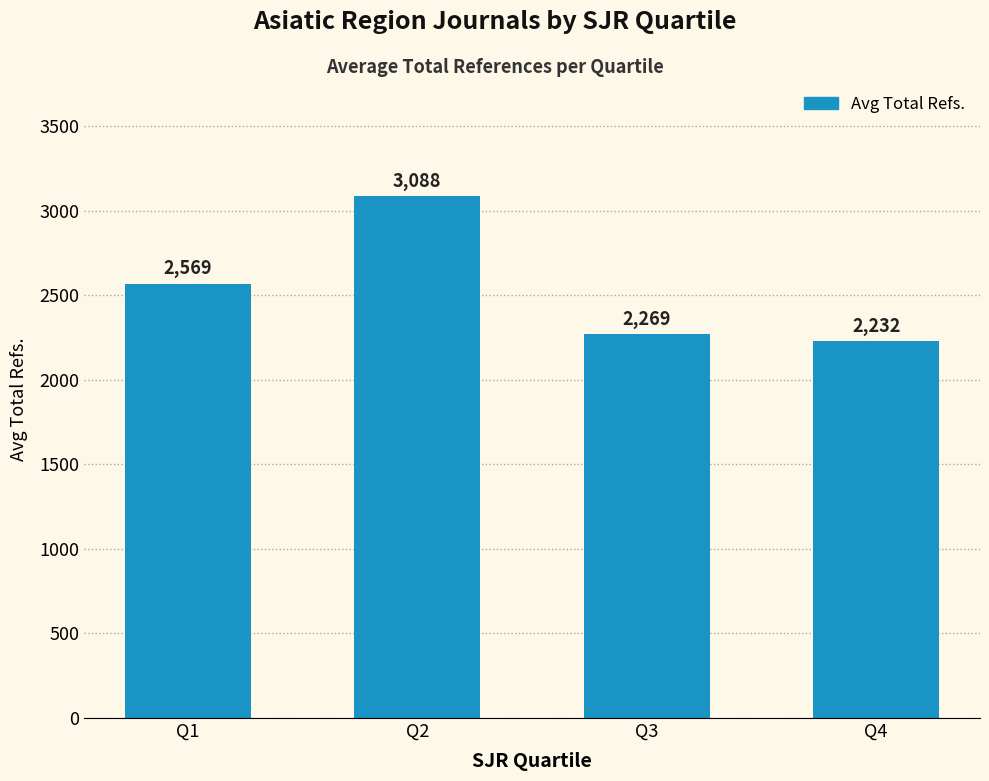

Which has a higher value, Q1 or Q2?

Q2